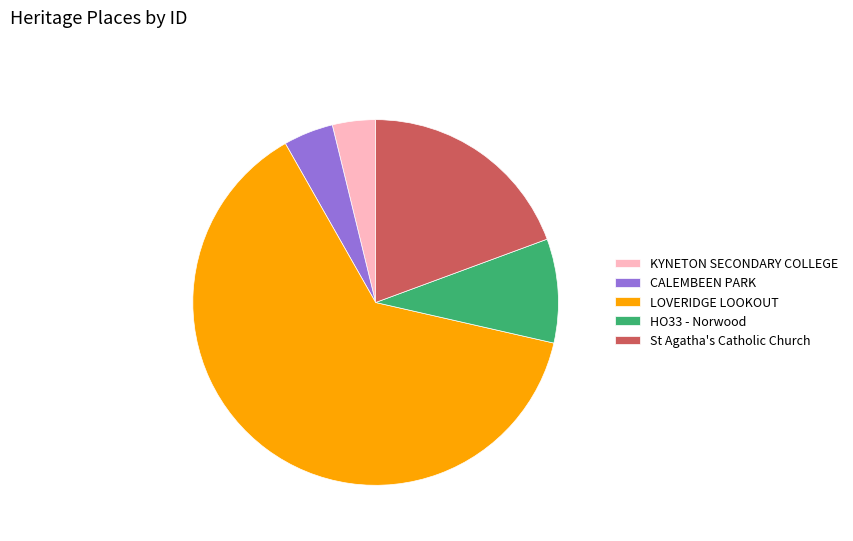

What is the majority slice?

LOVERIDGE LOOKOUT